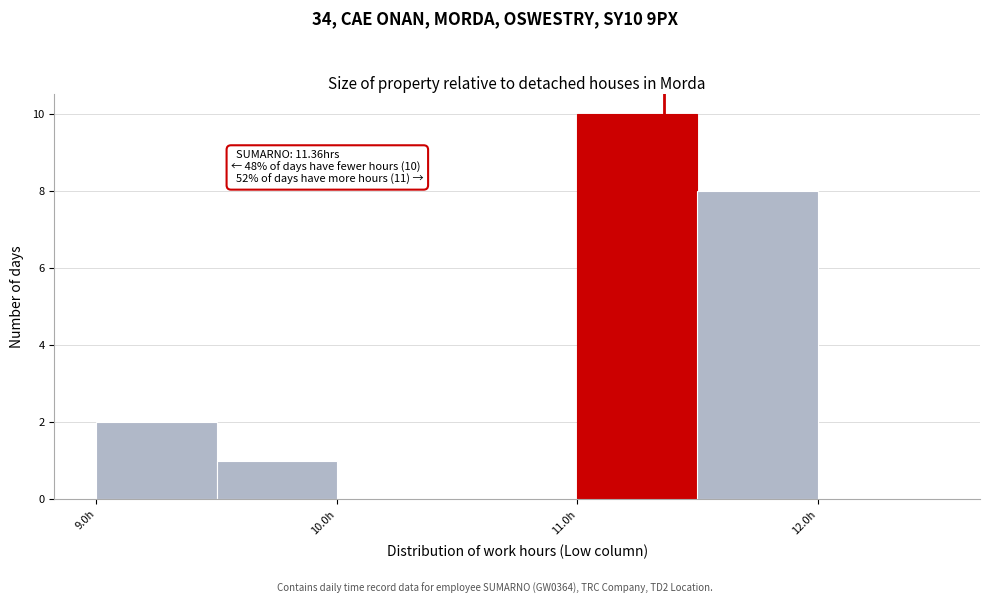

Over which range of the x-axis is the bar tallest?

11.0 to 11.5